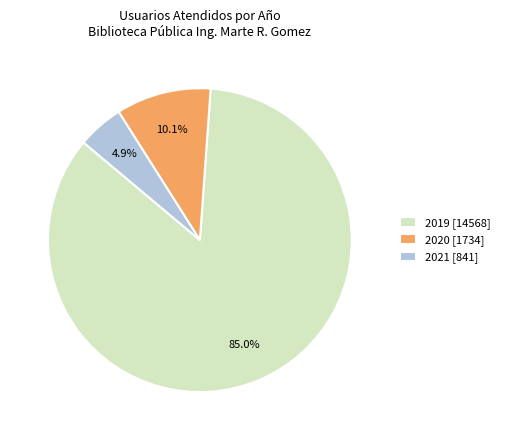

To the nearest percent, what percentage of the pie is 2021?

5%